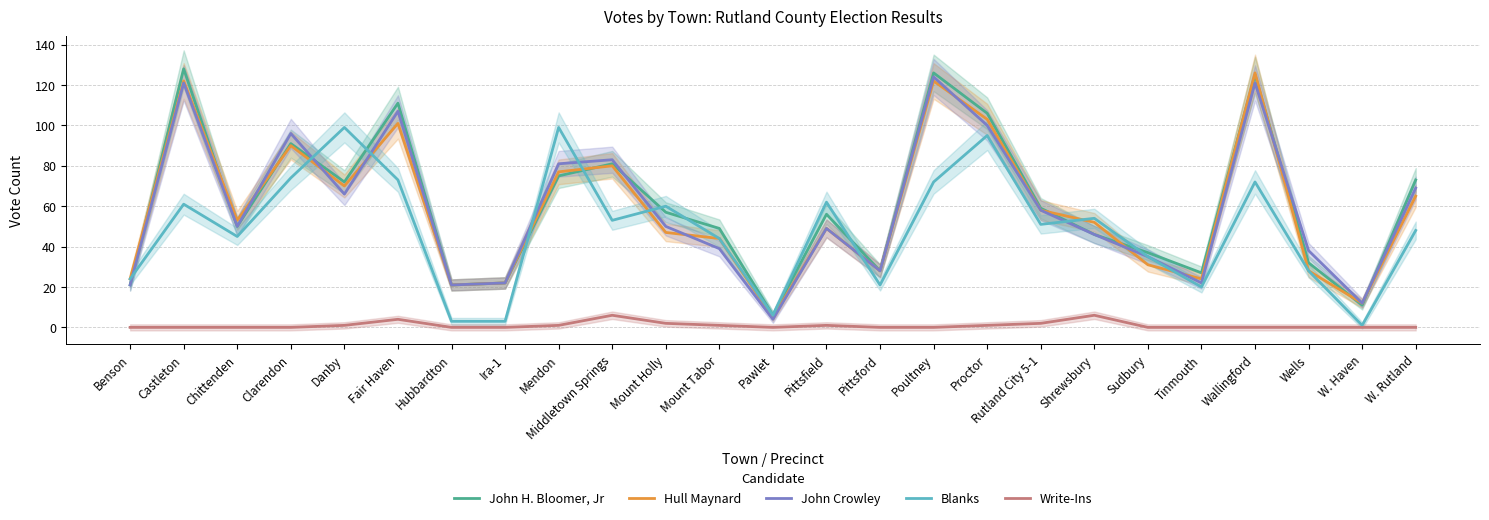

How many series are shown in this chart?

5